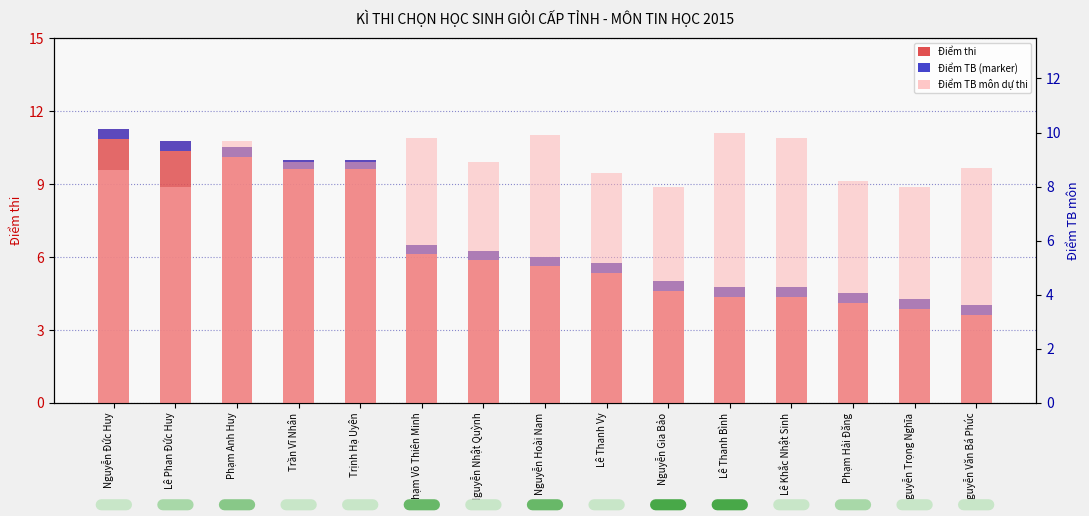

What is the spread (max minus min) of values at Phạm Võ Thiên Minh?

3.3